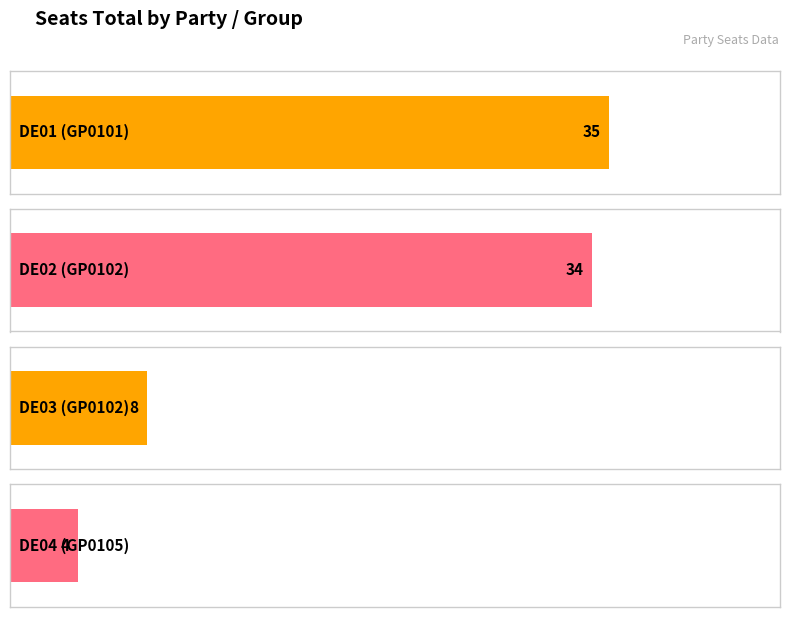

What position from the right is GP0101?

4